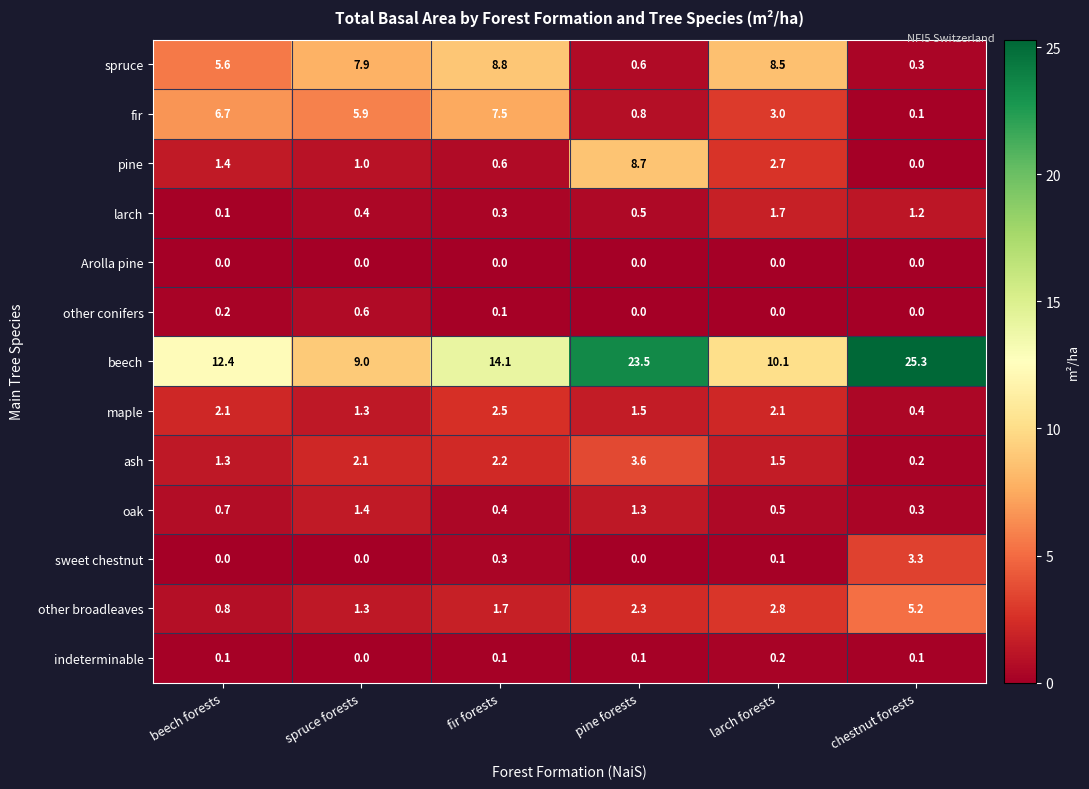

List the labels in order of fir value, largest first.

fir forests, beech forests, spruce forests, larch forests, pine forests, chestnut forests